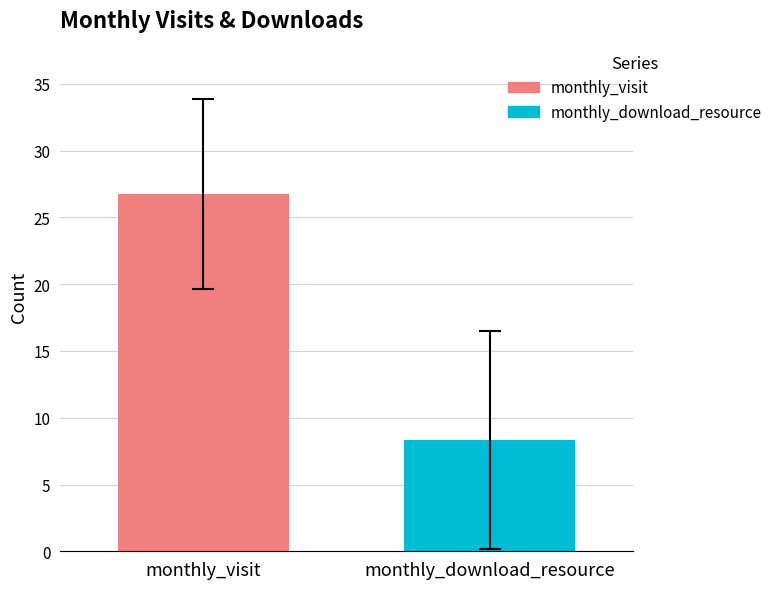

What is the smallest value displayed?

8.3